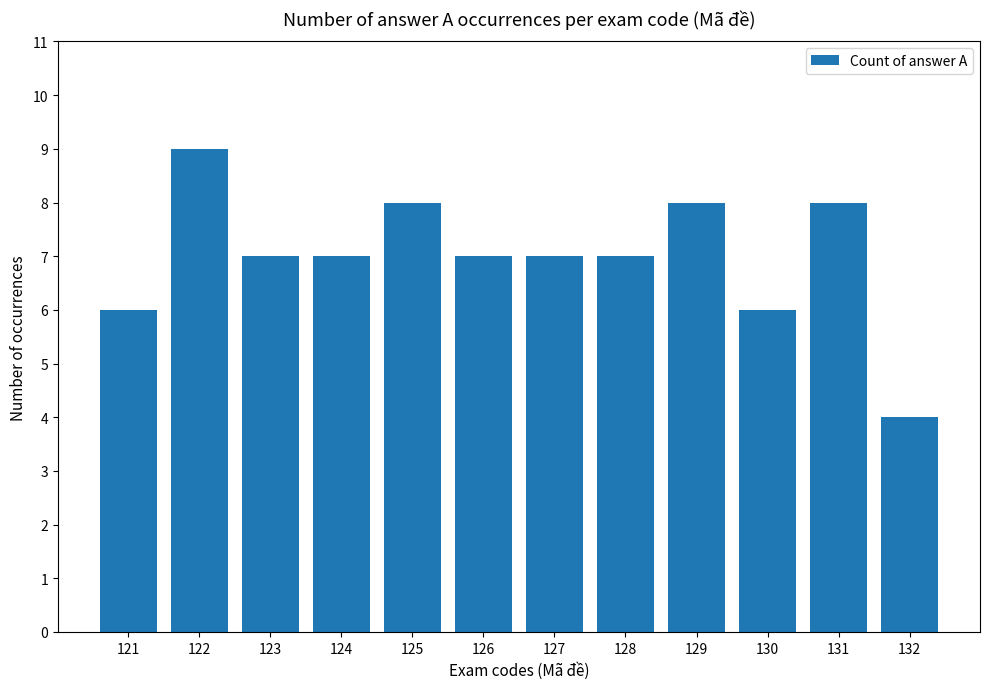

True or false: the data shows 6 at 130.

True